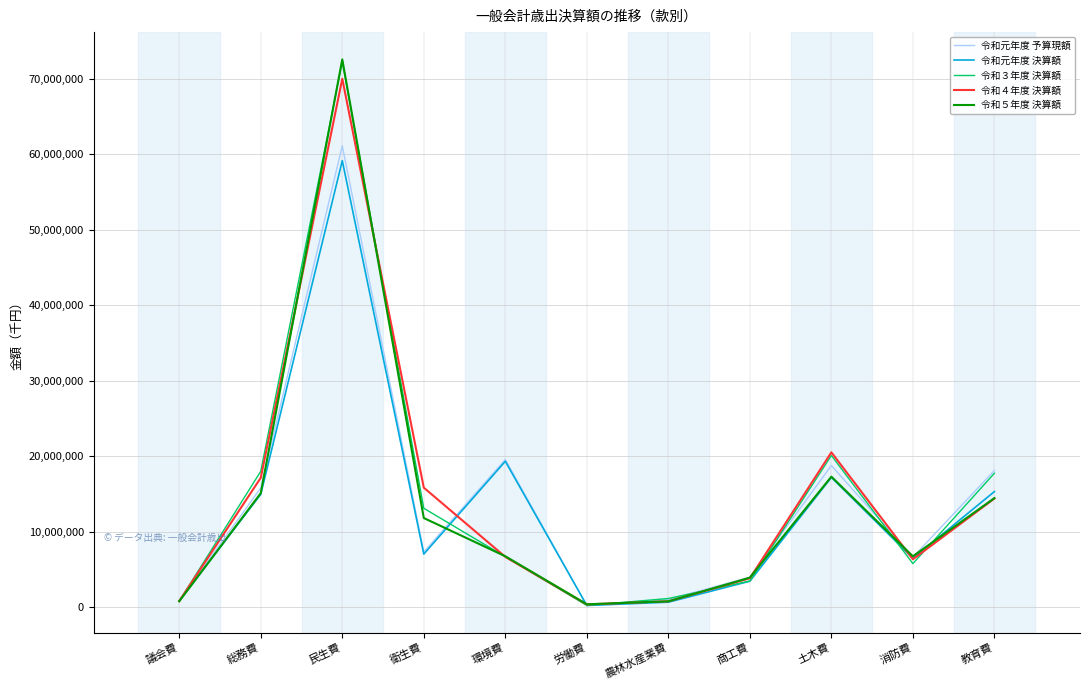

What is the spread (max minus min) of values at 議会費?

63023